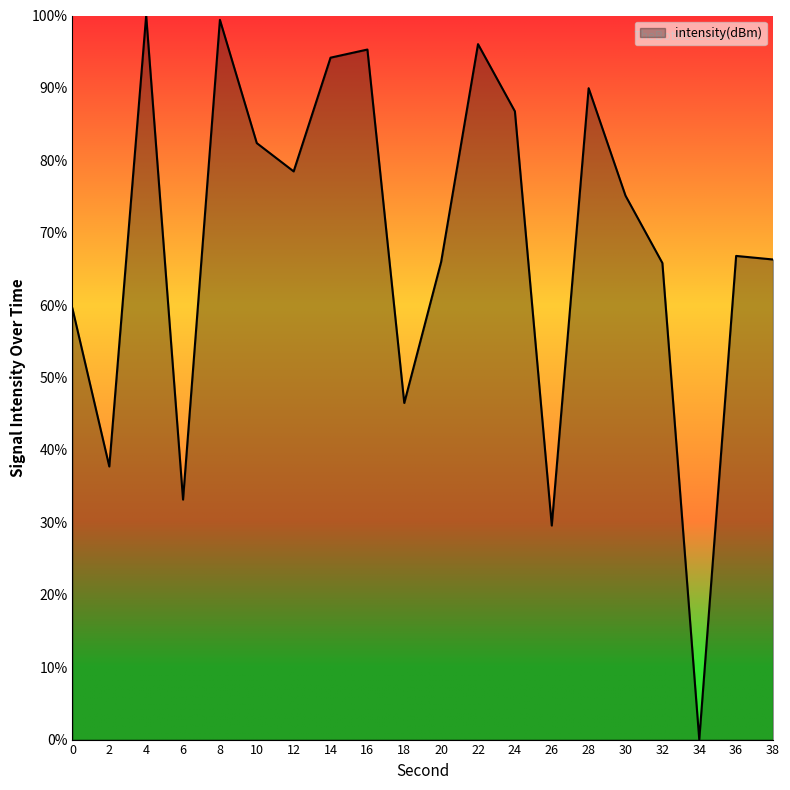

What is the change in value from 18 to 24?

+40.3